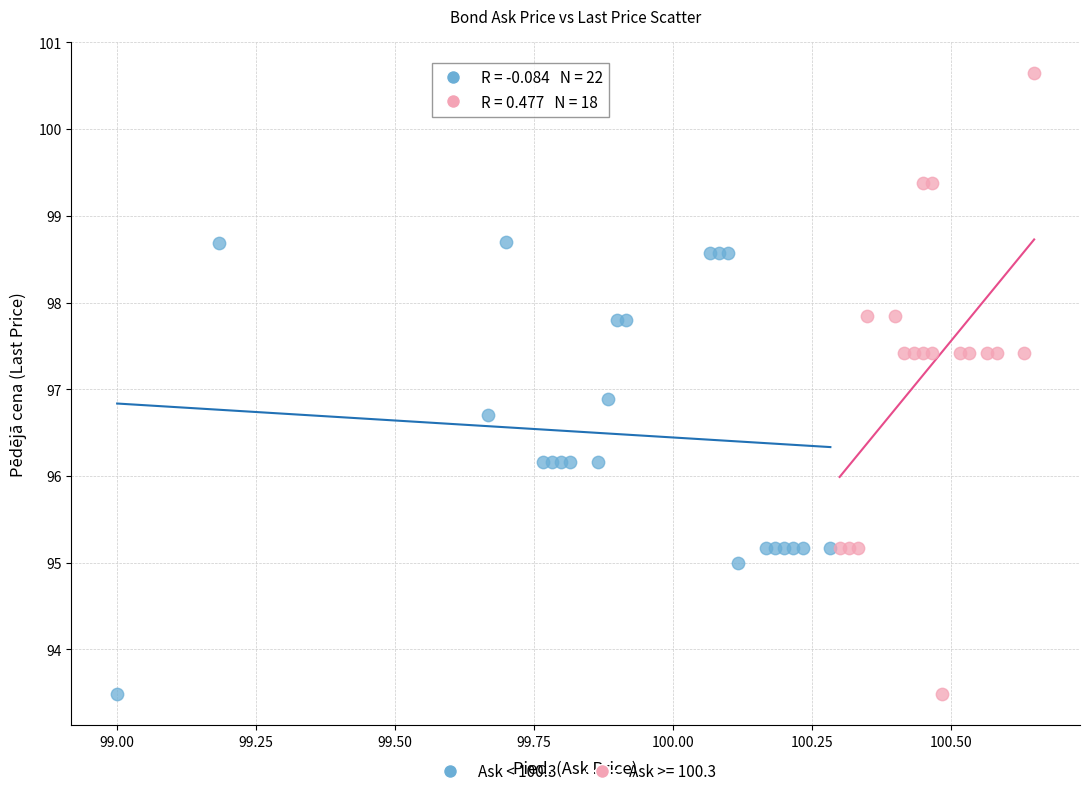

Which series reaches the maximum Y coordinate?

Ask >= 100.3